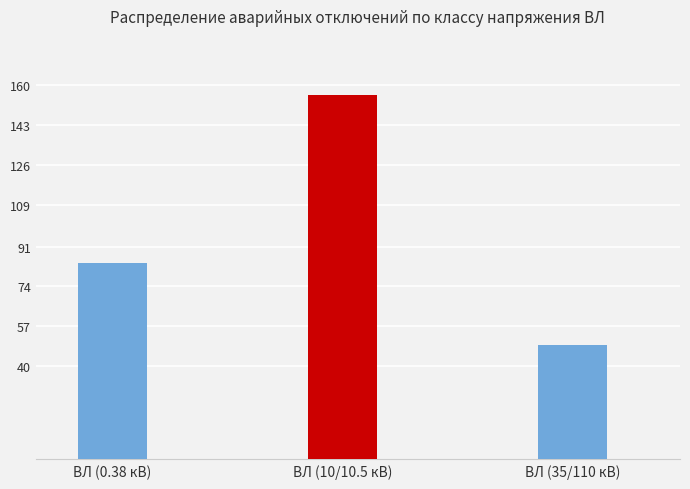

List the labels in order of value, smallest first.

ВЛ (35/110 кВ), ВЛ (0.38 кВ), ВЛ (10/10.5 кВ)